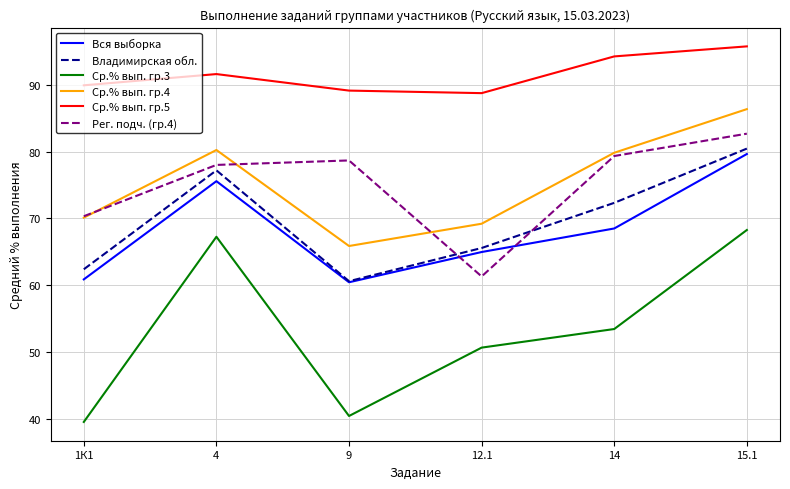

Which series has the widest spread of values?

Ср.% вып. гр.3